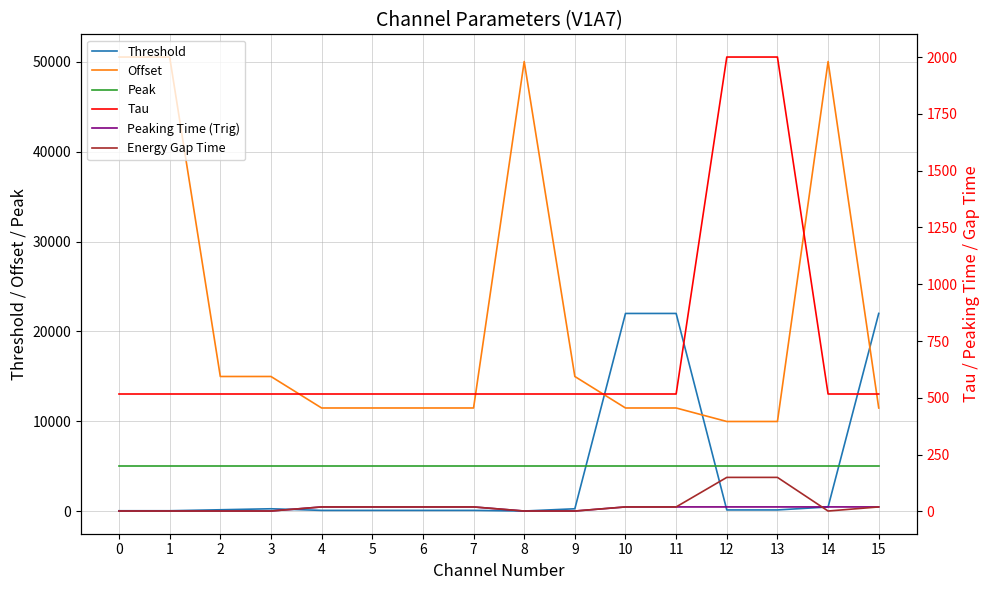

Reading left to right, list all the values displayed in this chart.

Threshold: 80	80	190	300	120	120	120	120	50	300	22004	22005	170	170	500	22009
Offset: 50500	50500	15000	15000	11500	11500	11500	11500	50000	15000	11500	11500	10000	10000	50000	11500
Peak: 5000	5000	5000	5000	5000	5000	5000	5000	5000	5000	5000	5000	5000	5000	5000	5000
Tau: 517	517	517	517	517	517	517	517	517	517	517	517	2000	2000	517	517
Peaking Time (Trig): 2	2	2	2	20	20	20	20	2	2	20	20	20	20	20	20
Energy Gap Time: 2	2	2	2	20	20	20	20	2	2	20	20	150	150	2	20